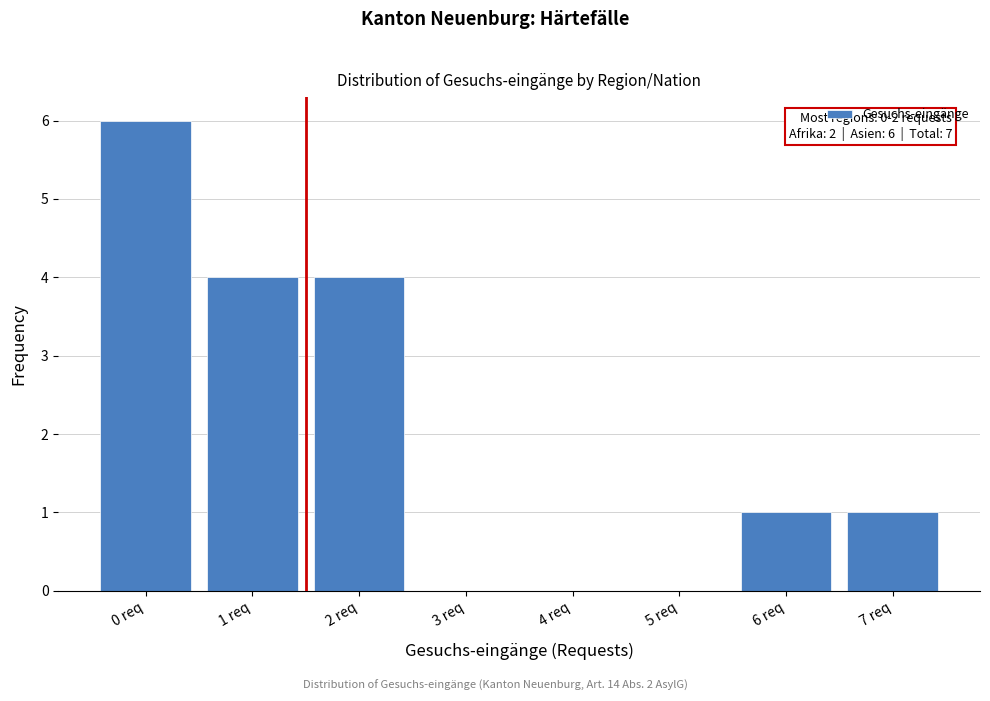

Reading right to left, extract all data points from this chart.

7 req=1	6 req=1	5 req=0	4 req=0	3 req=0	2 req=4	1 req=4	0 req=6